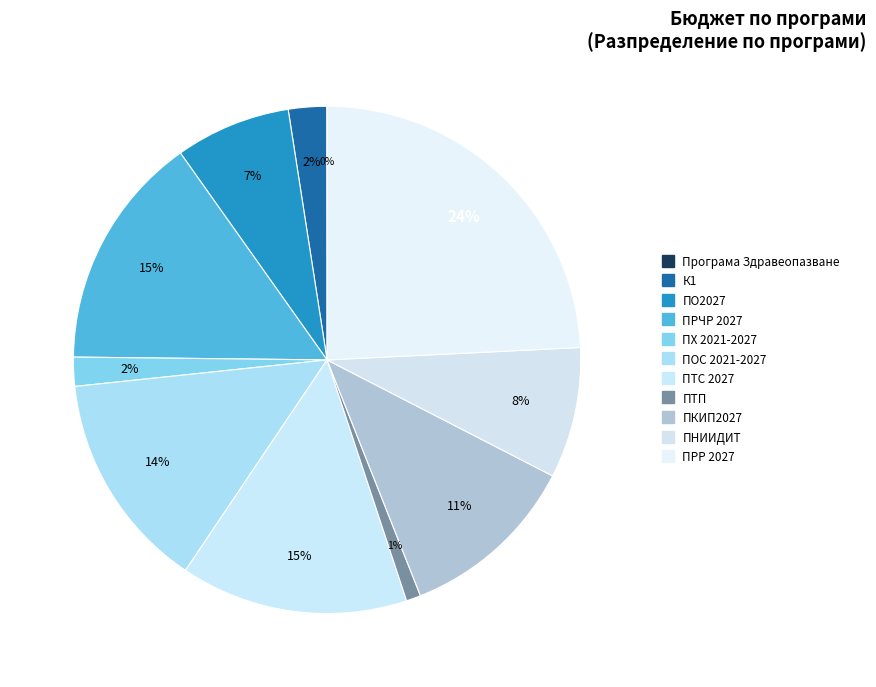

What percentage is the ПКИП2027 slice, to the nearest percent?

11%